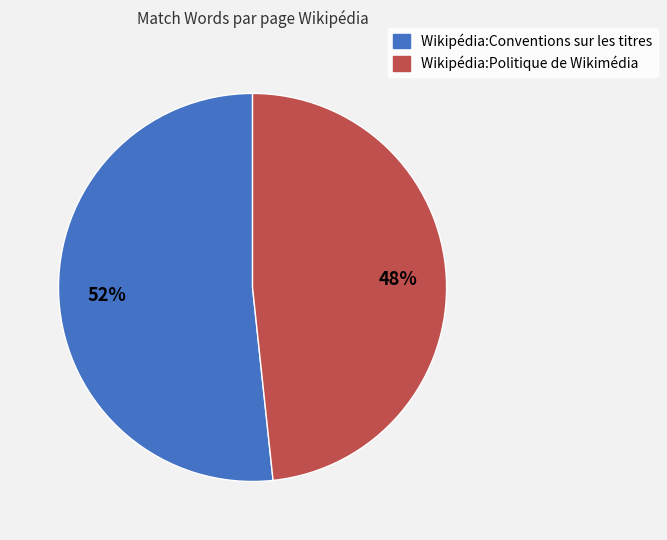

How many segments does this pie chart have?

2